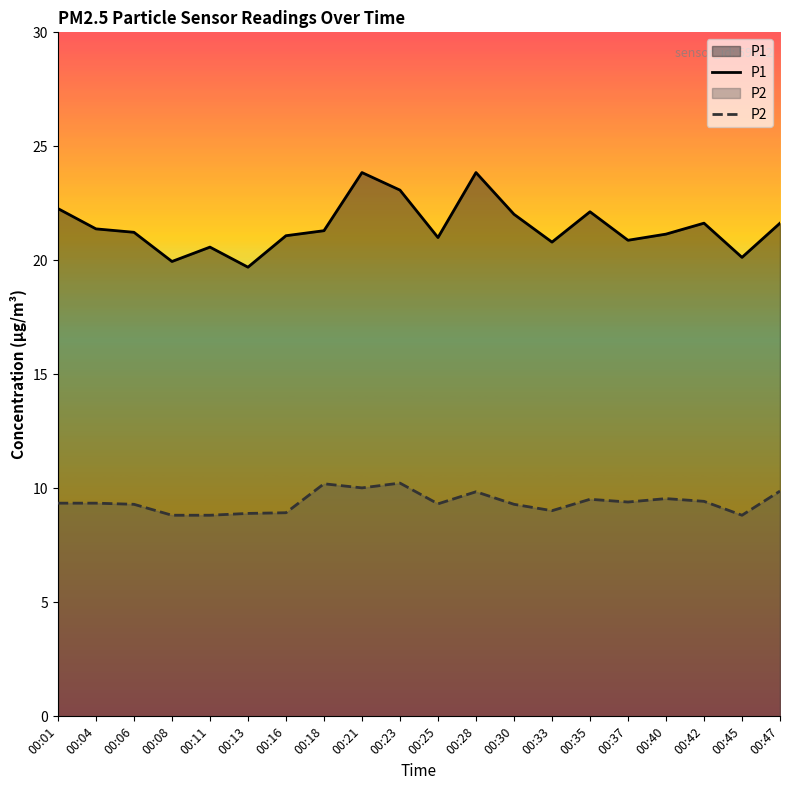

Is the value of P2 at 00:21 greater than the value of P1 at 00:45?

No